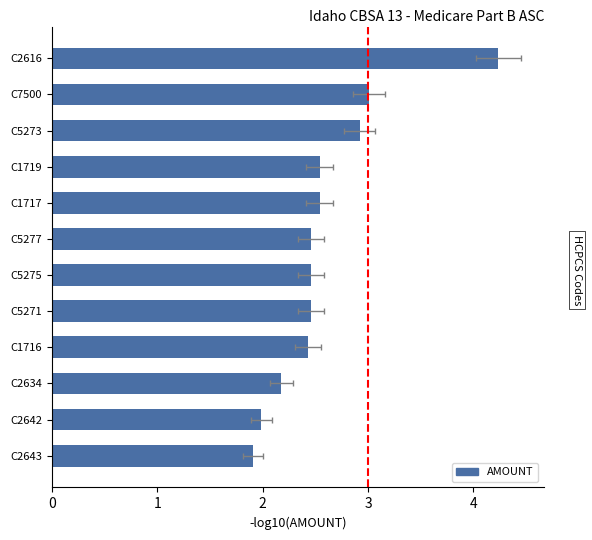

What is the sum of all values?

31.1